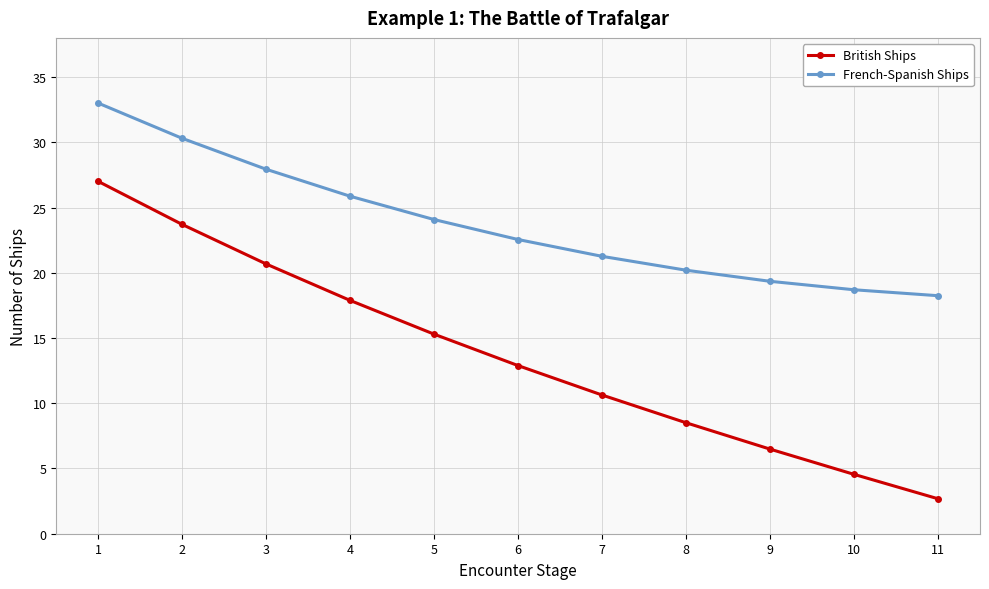

How many data points in British Ships are less than 12?

5